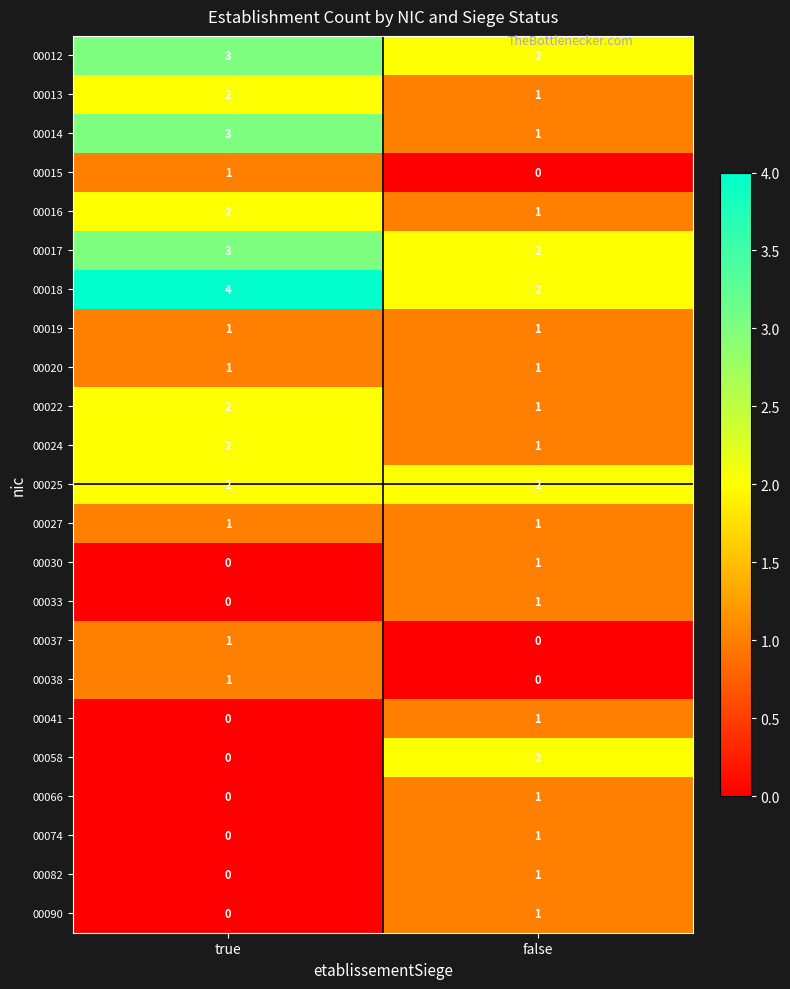

At which category is the sum across all series the highest?

true